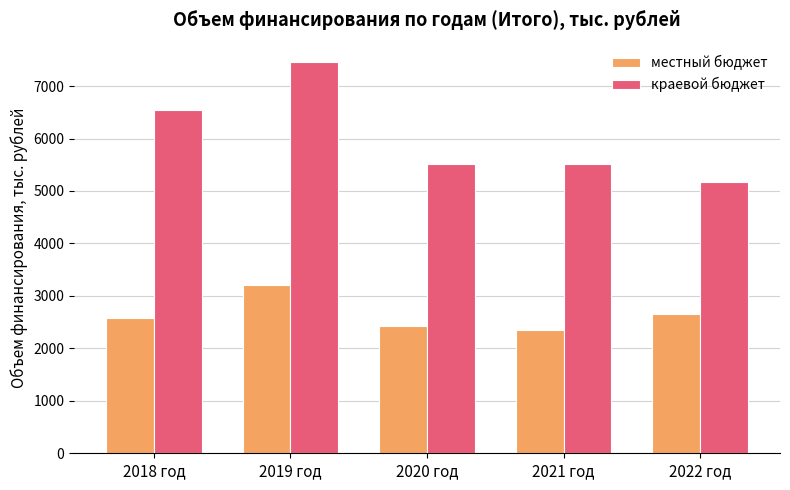

What is the difference between the highest and lowest values at 2021 год?

3165.8